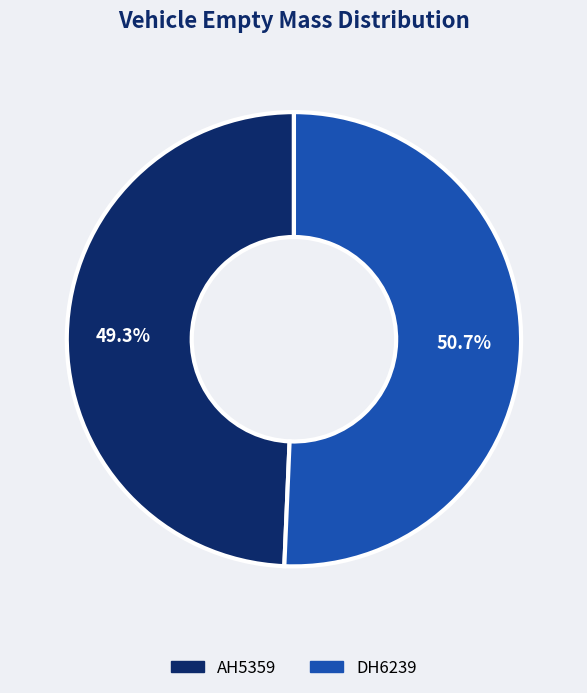

Do DH6239 and AH5359 together represent more than half of the pie?

Yes